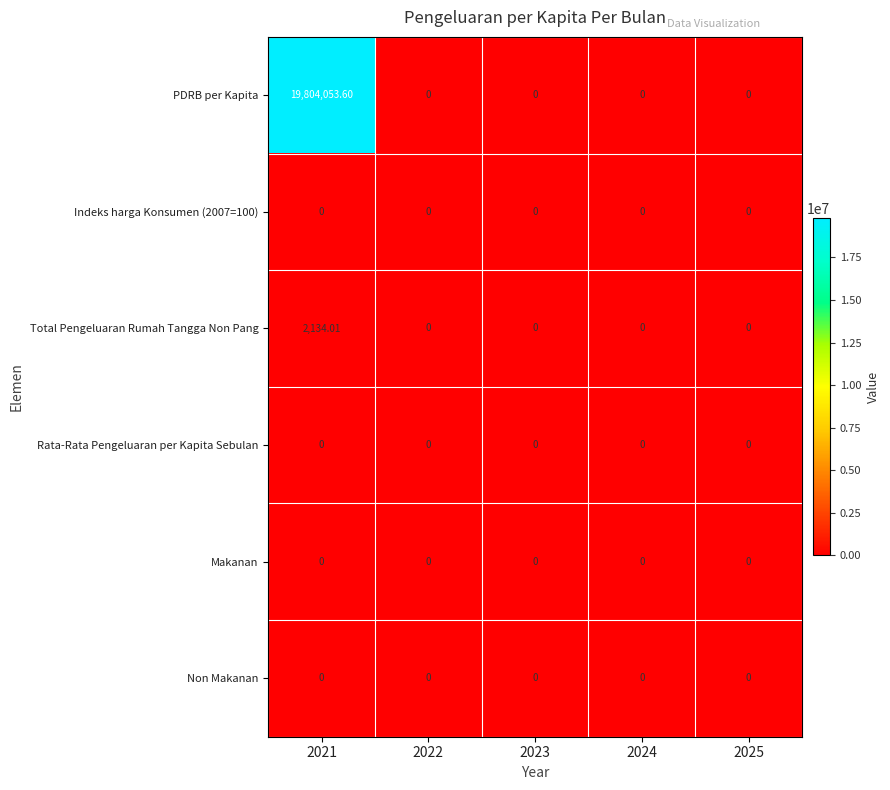

Which label corresponds to the smallest value in the chart?

2022